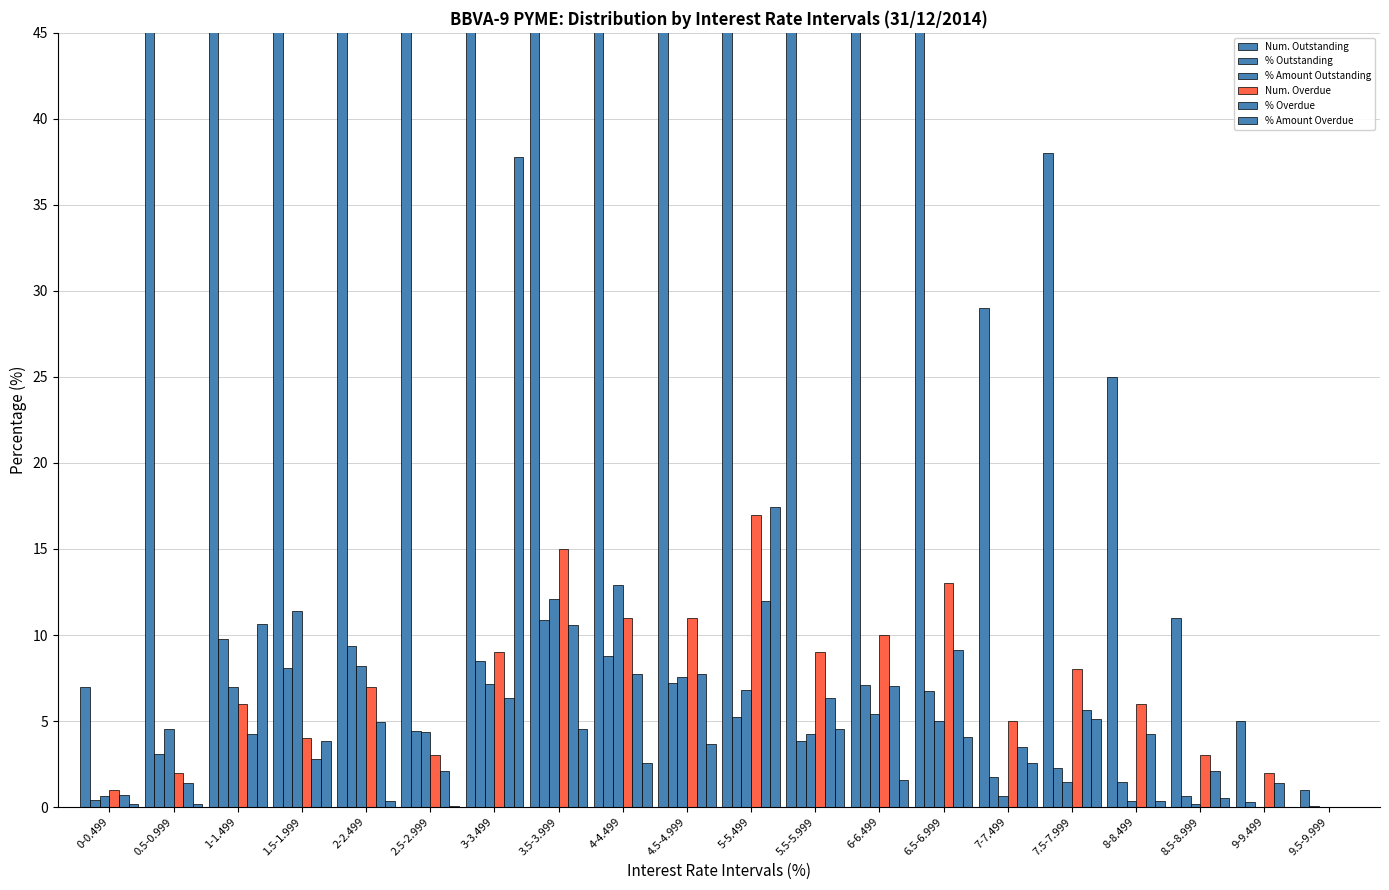

Which series has the largest total across all categories?

Num. Outstanding